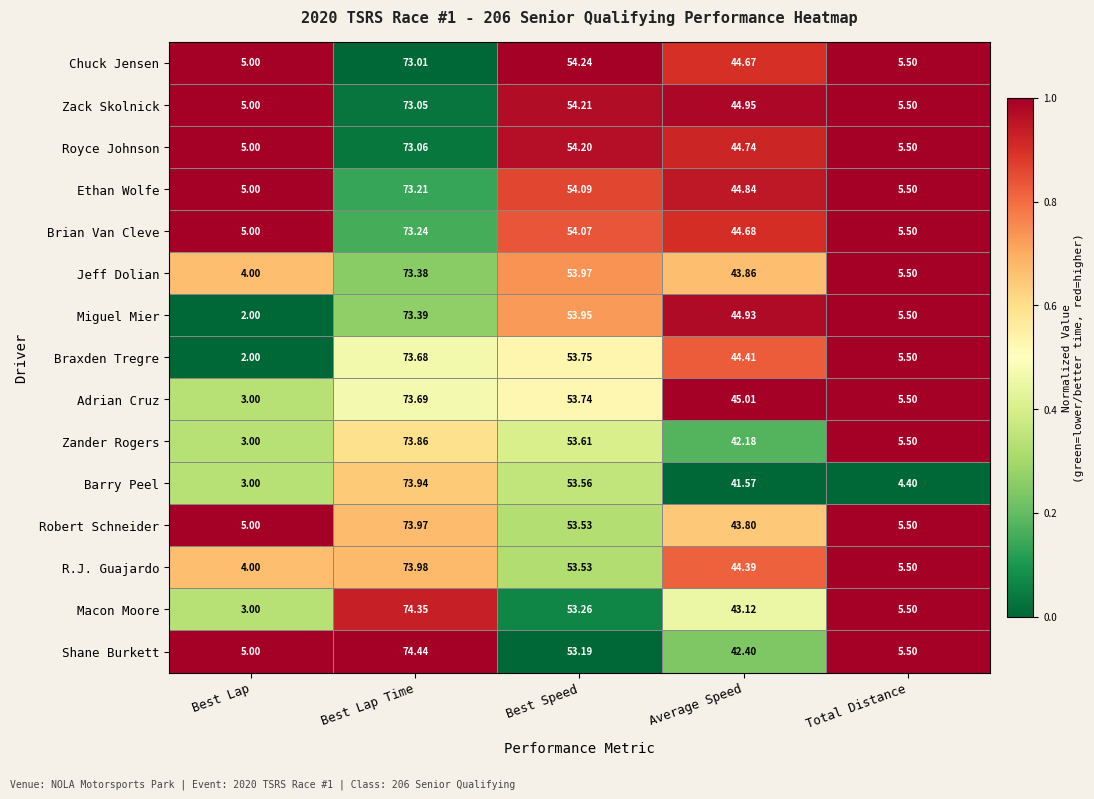

At which category is the sum across all series the highest?

Best Lap Time